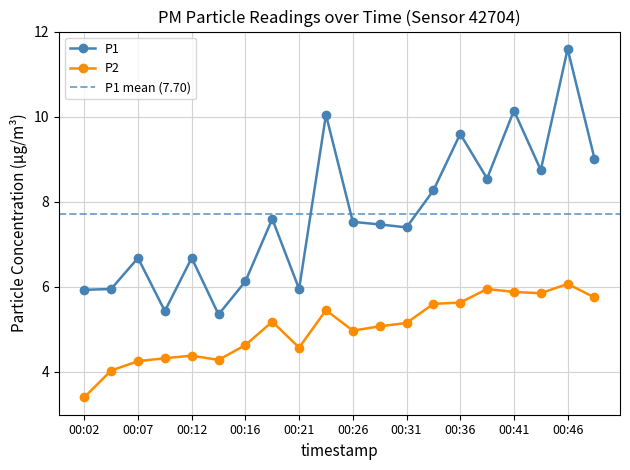

What is the difference between the highest and lowest values at 00:09?

1.1